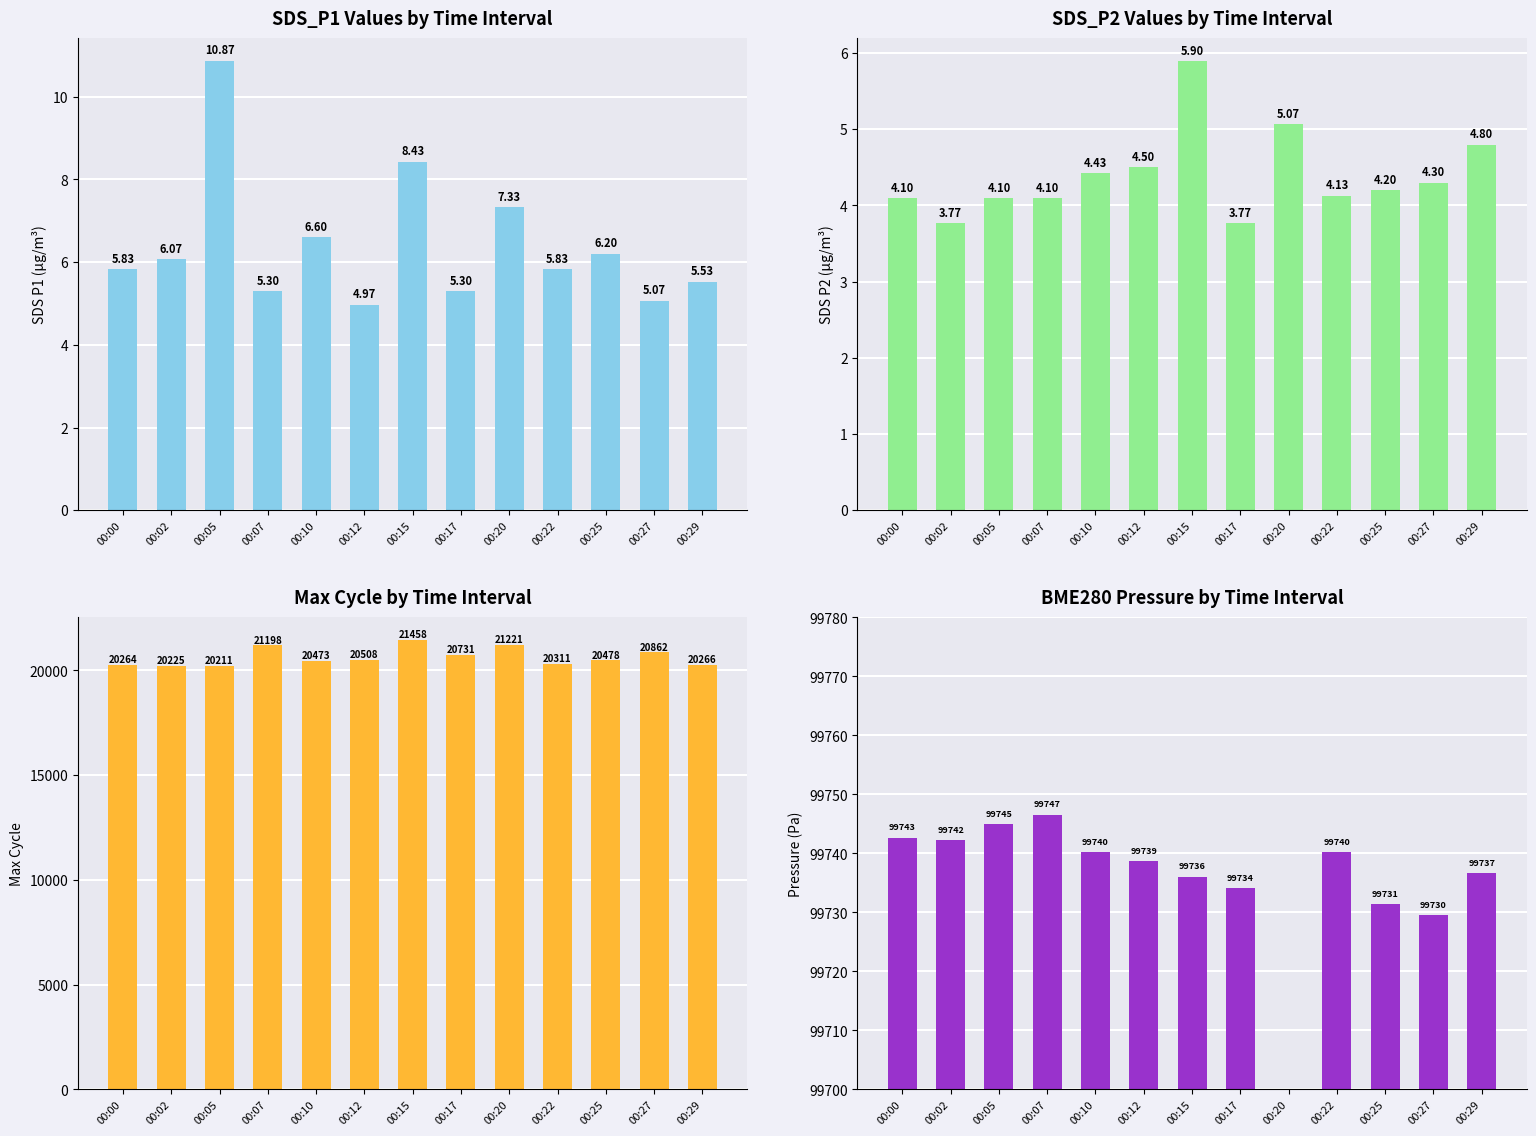

At which category is the sum across all series the highest?

00:15